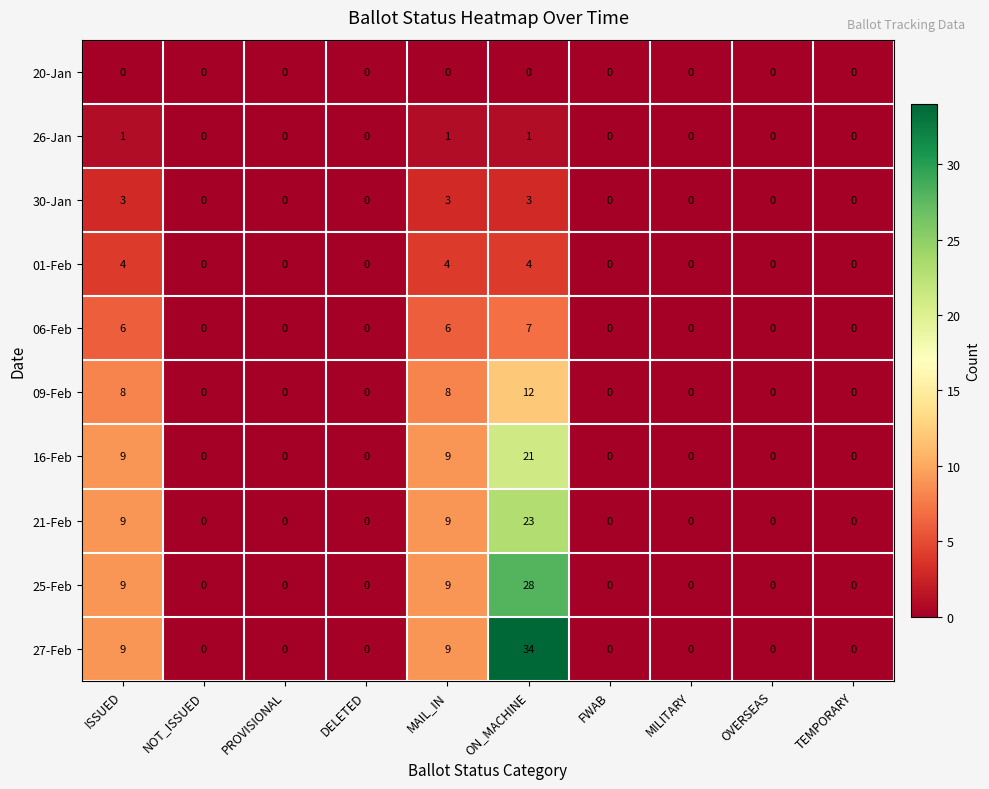

Which series has the largest total across all categories?

27-Feb